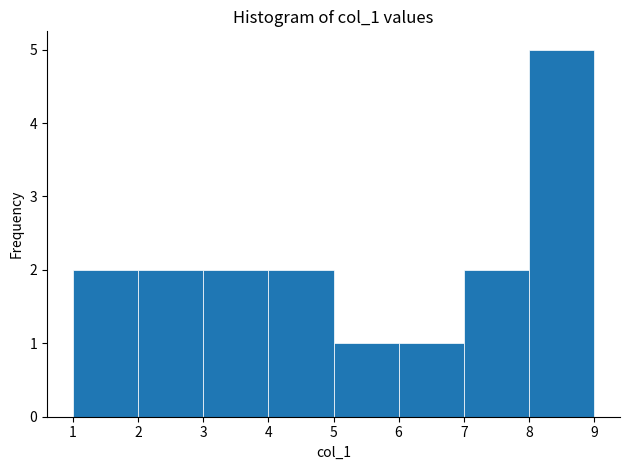

Reading left to right, transcribe this chart: for each bar, give the range it covers on the x-axis and its height. The values are not printed on the chart, so give them approximately, as read against the axis.

1 to 2: 2
2 to 3: 2
3 to 4: 2
4 to 5: 2
5 to 6: 1
6 to 7: 1
7 to 8: 2
8 to 9: 5